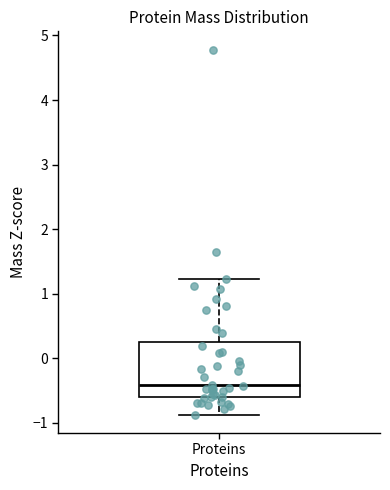

Transcribe this box plot: give where the median line is, the range the box spans, and where the two whiskers end, as read against the y-axis. The values are not printed on the chart, so give them approximately, as read against the axis.

median -0.4, box -0.6 to 0.2, whiskers -0.9 to 1.2